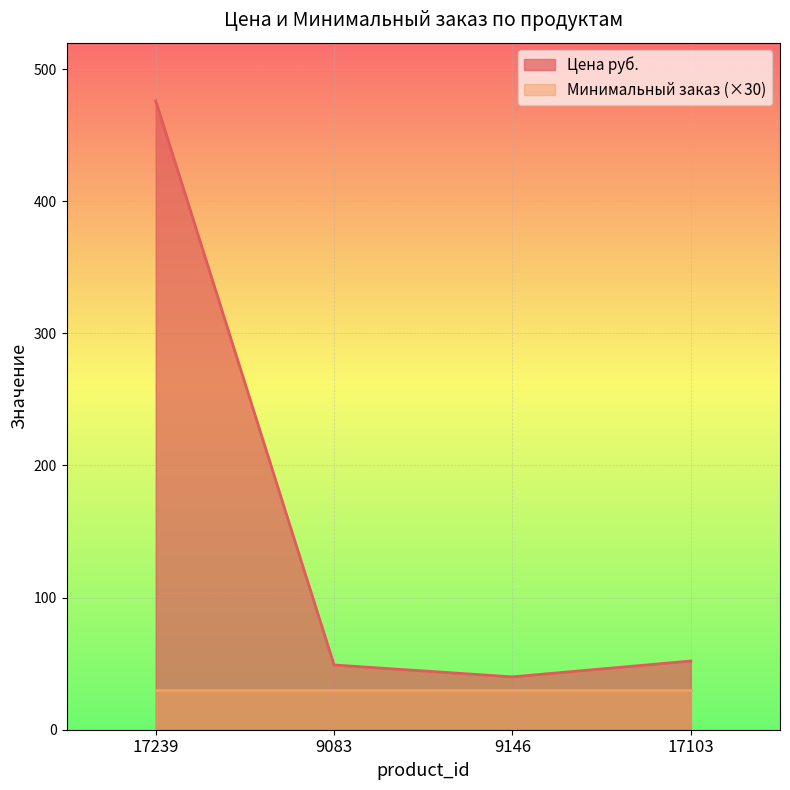

List the labels in order of value, smallest first.

9146, 9083, 17103, 17239